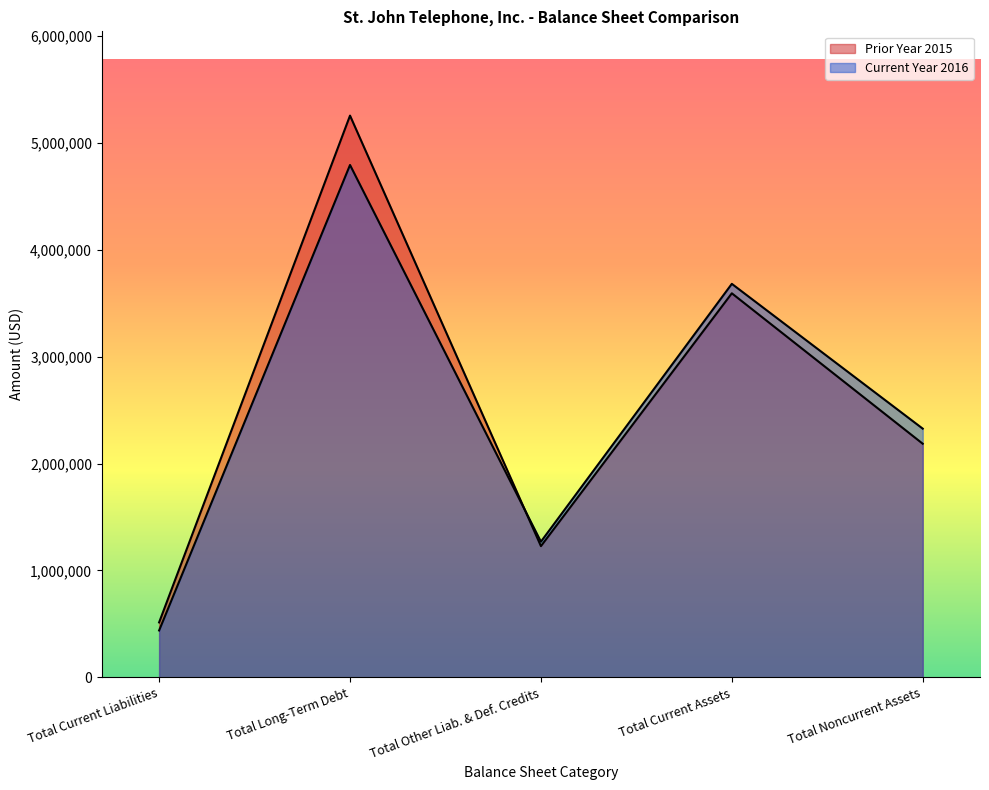

What is the value of the Current Year 2016 point at the 5th from the left?

2326376